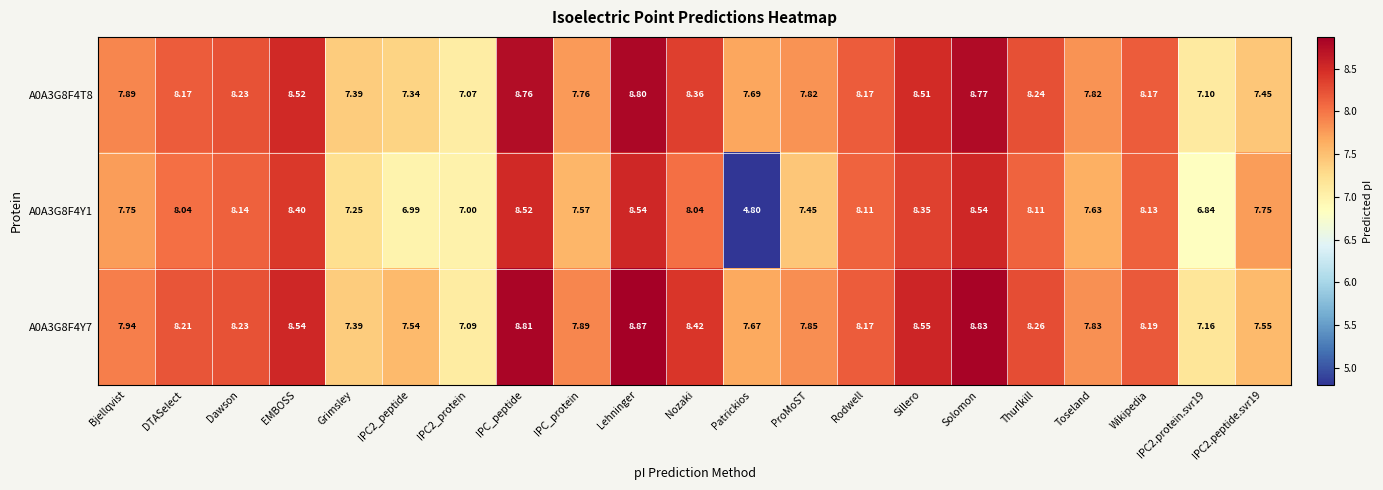

Is the value of A0A3G8F4Y7 at Bjellqvist greater than the value of A0A3G8F4T8 at Thurlkill?

No